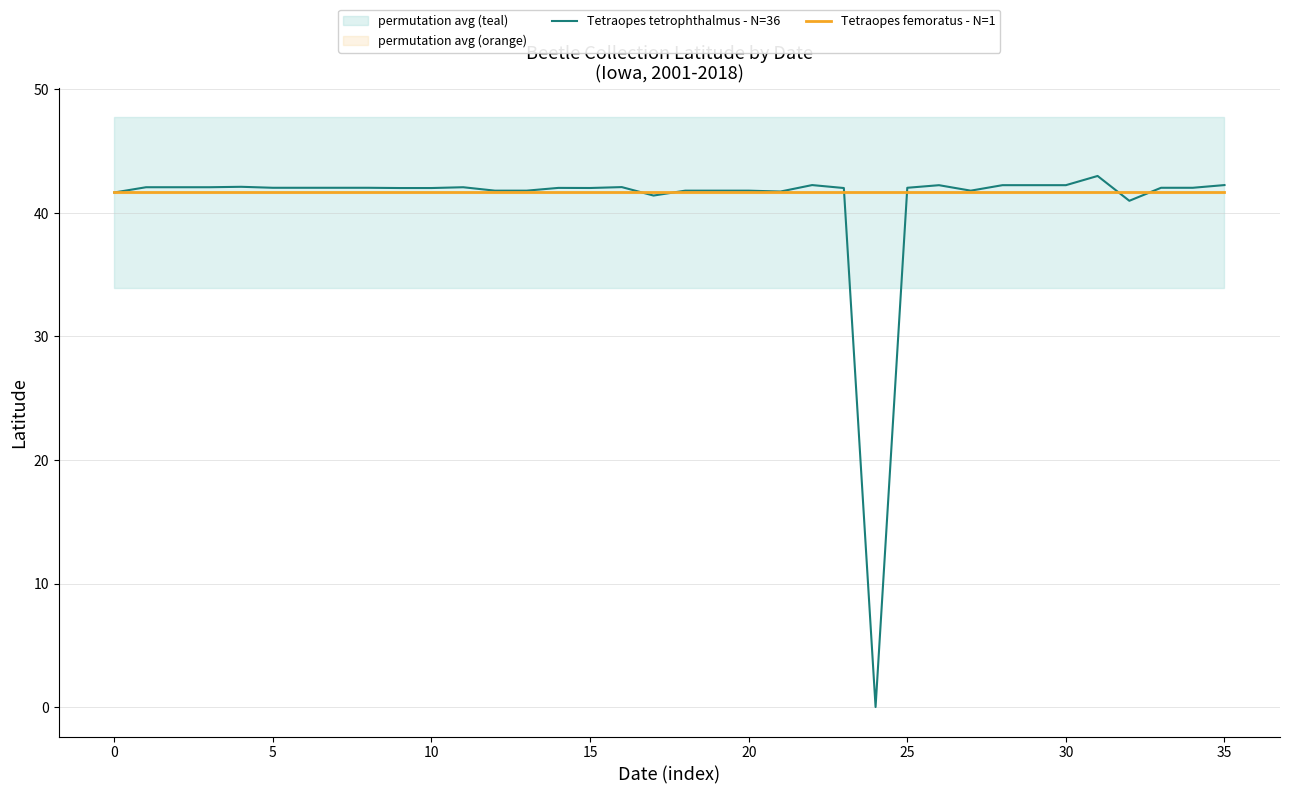

Is it true that Tetraopes femoratus - N=1 equals 41.7 at 29?

True